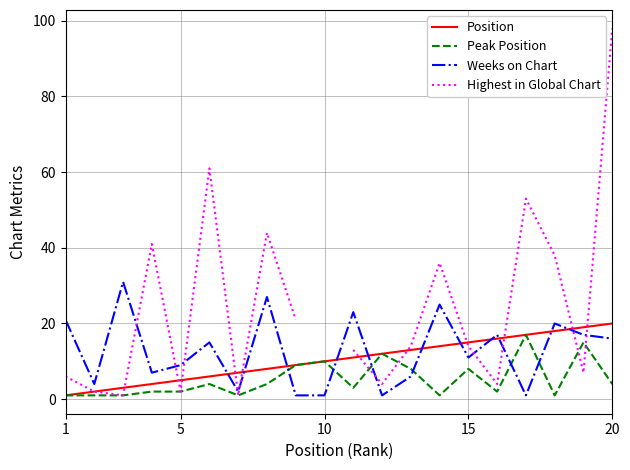

How many data points in Weeks on Chart are less than 15?

10